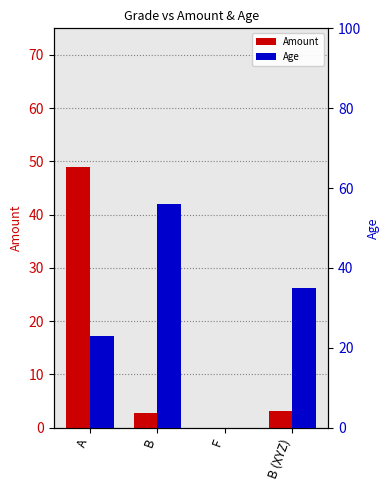

How many values in Amount are above zero?

3